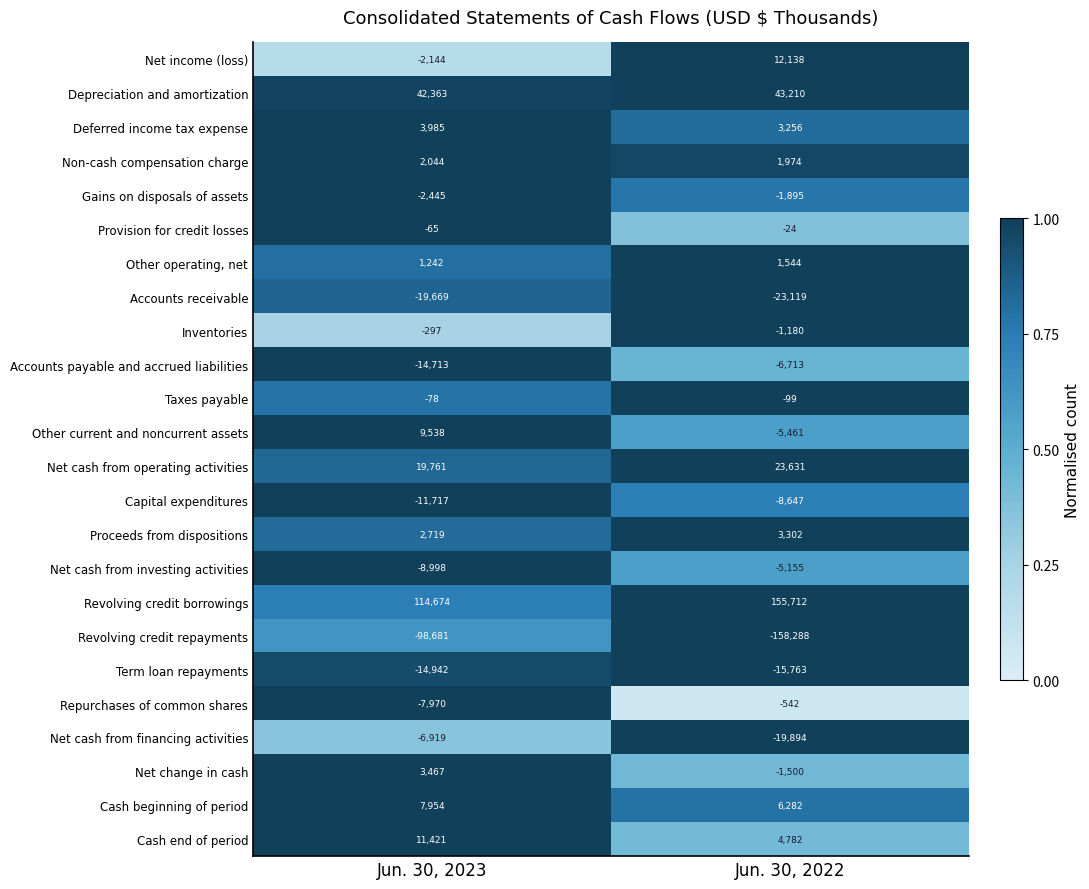

Between Jun. 30, 2023 and Jun. 30, 2022, which series saw the biggest shift?

Revolving credit repayments